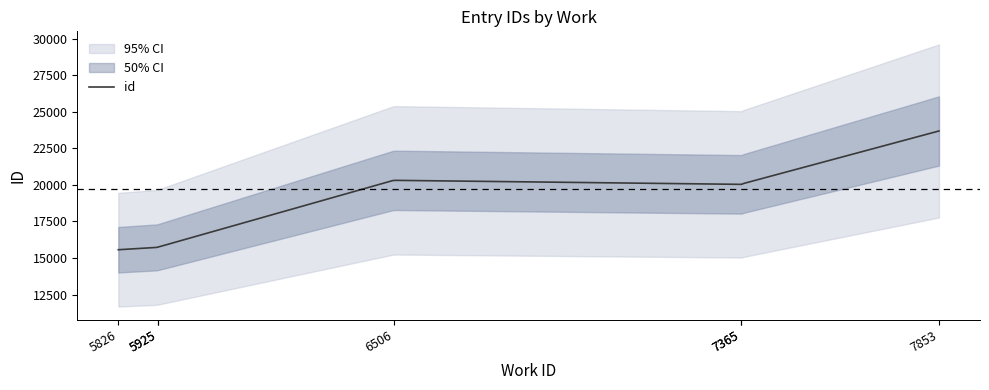

Read the value at 7853.

23695